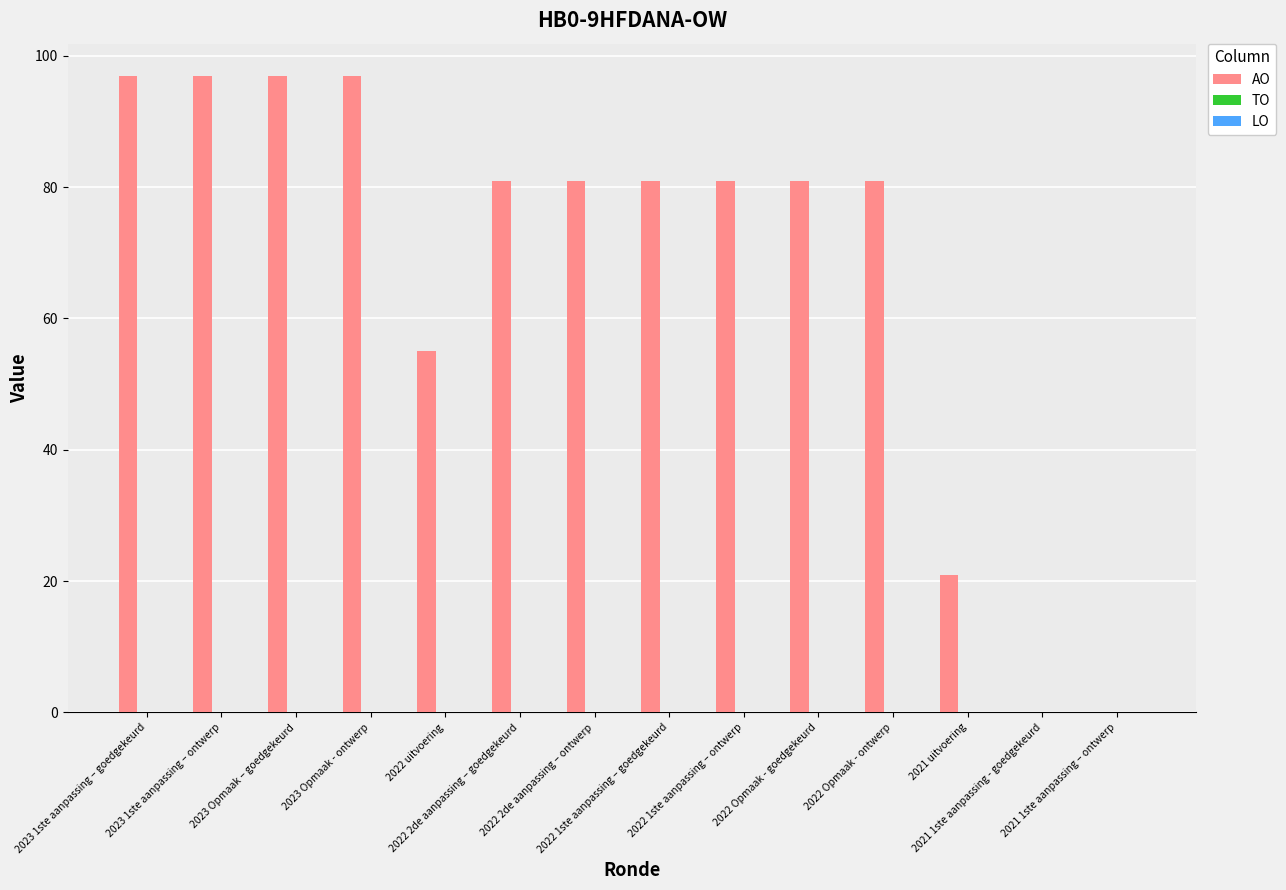

What is the greatest value displayed?

97